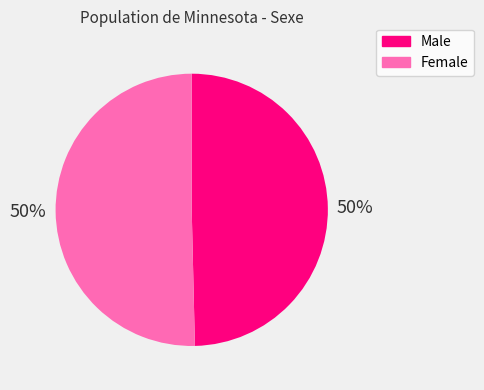

To the nearest percent, what portion does Male represent?

50%